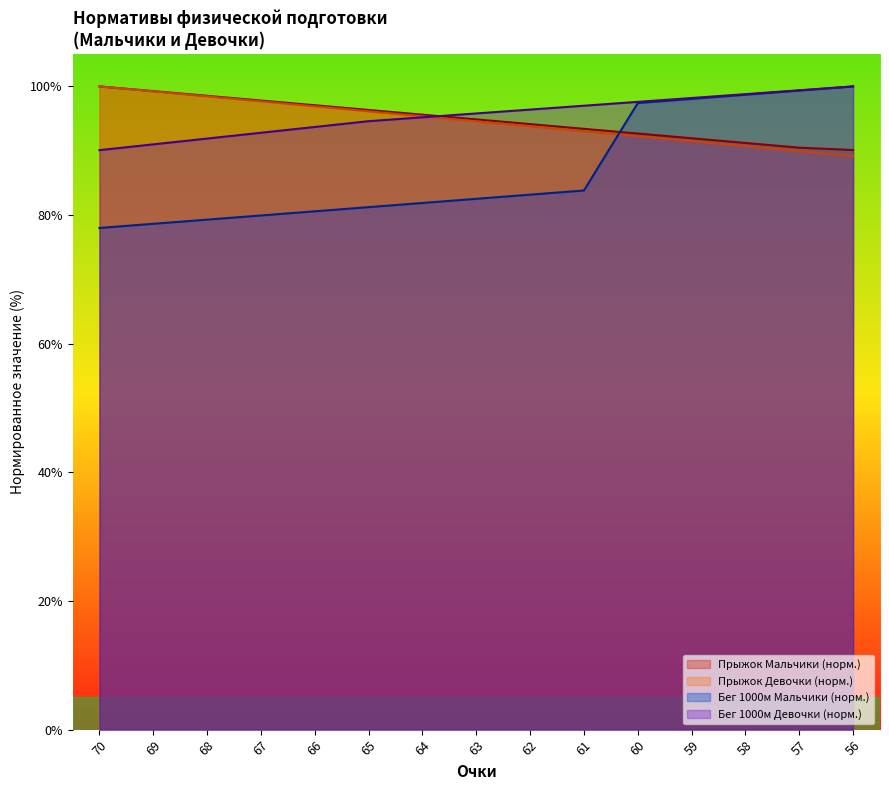

Is it true that Прыжок Девочки (см.) equals 96.9 at 66?

True